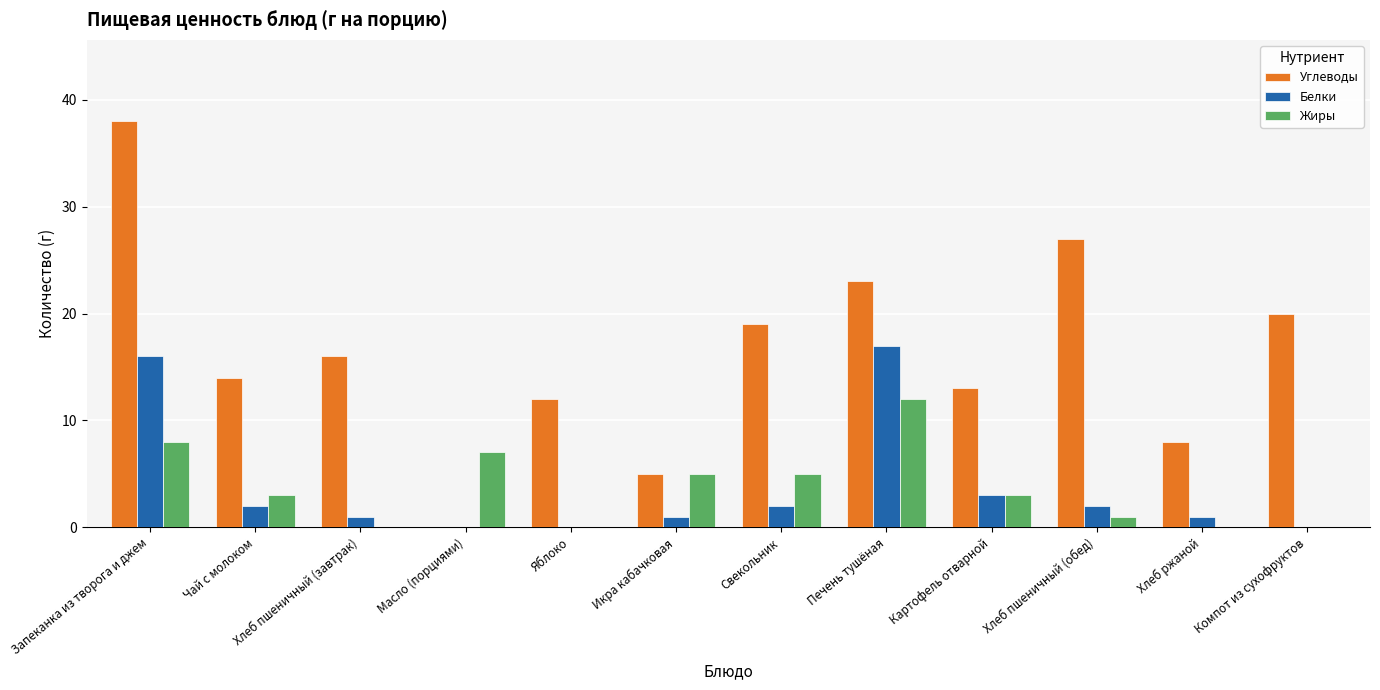

What is the total value across all series at Хлеб пшеничный (завтрак)?

17